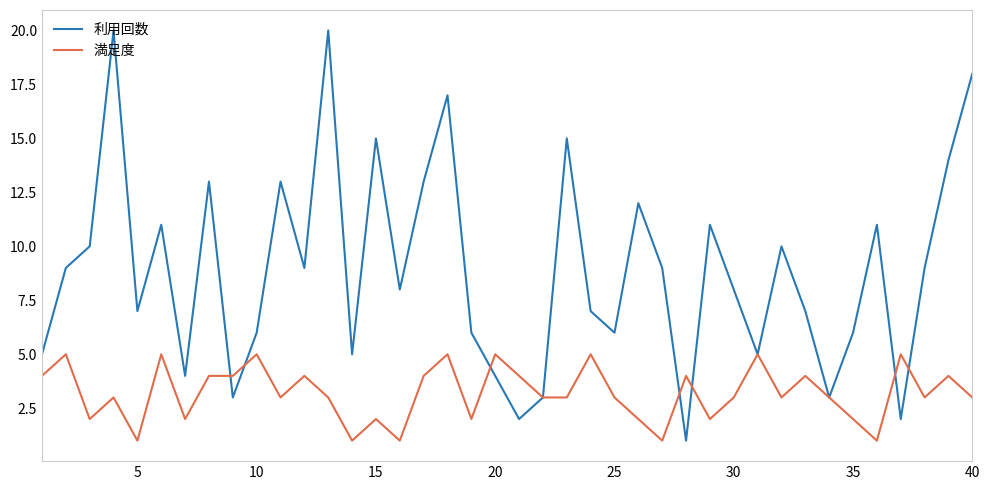

What is the difference between the second highest and minimum values in the 利用回数 series?

19